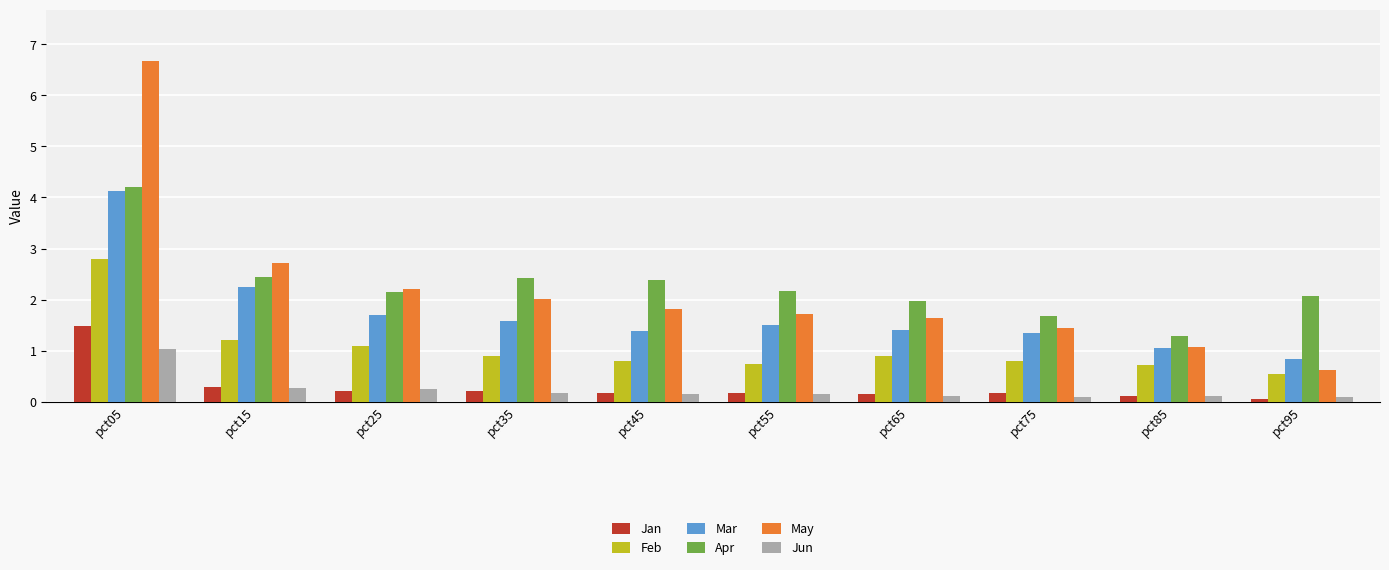

Does the chart contain stacked bars?

No